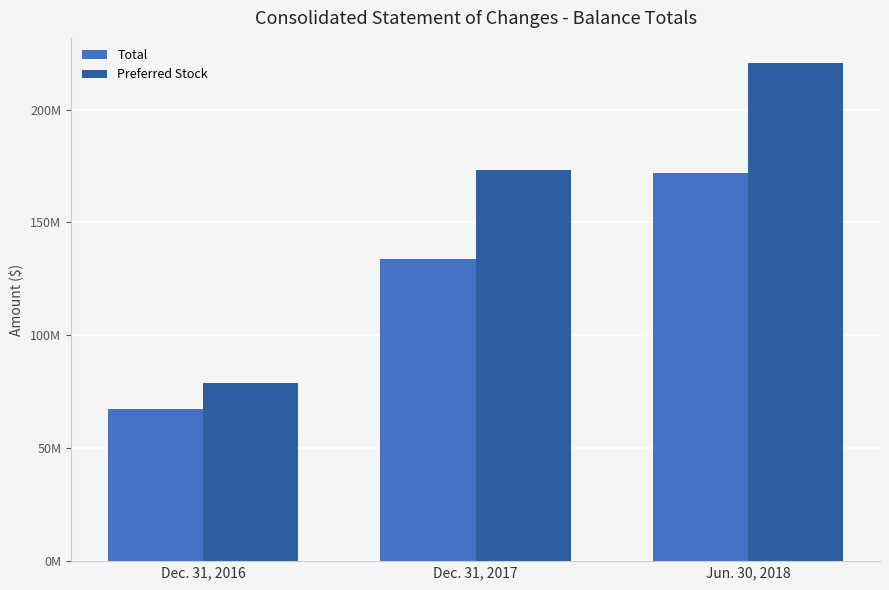

Are the bars grouped side by side (vs. stacked)?

Yes